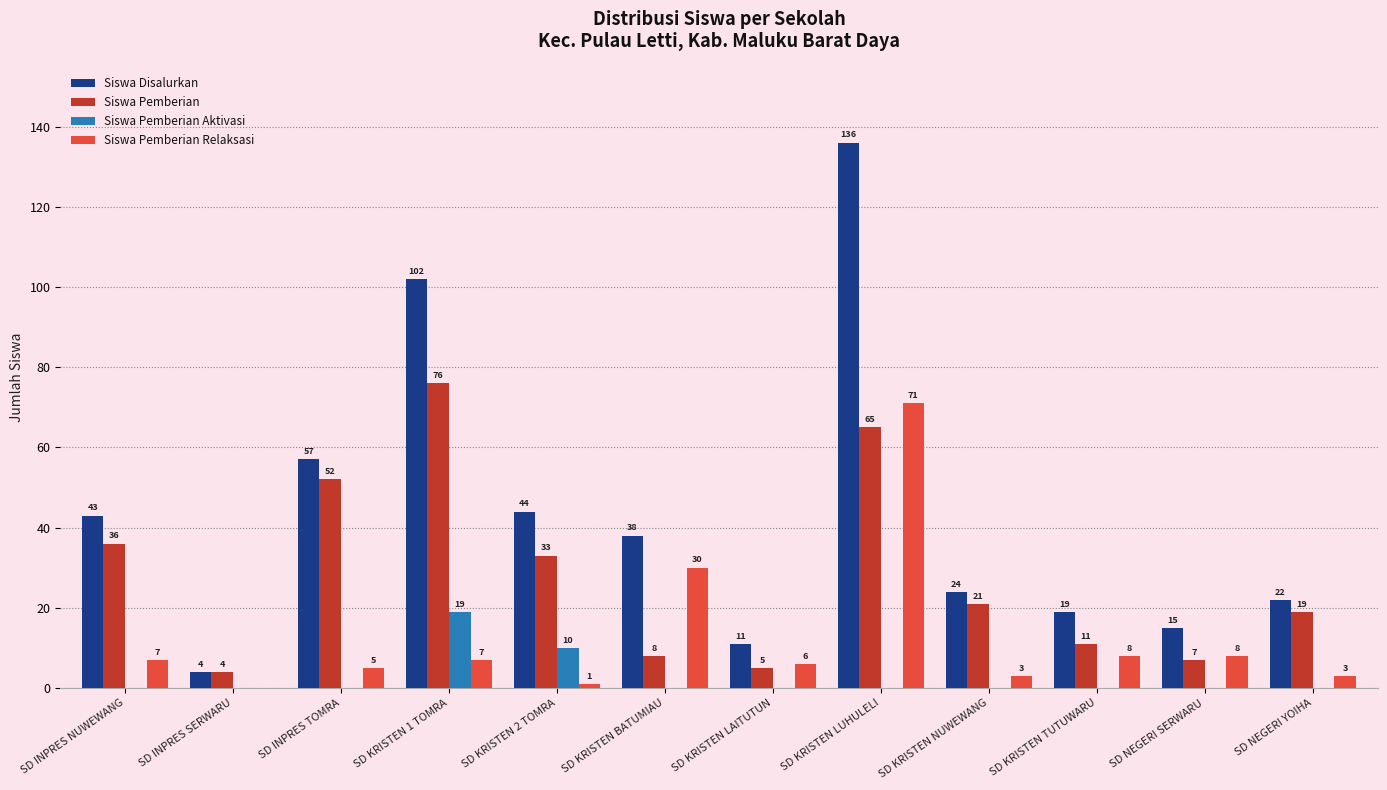

Which series changed the most between SD INPRES SERWARU and SD NEGERI YOIHA?

Siswa Disalurkan